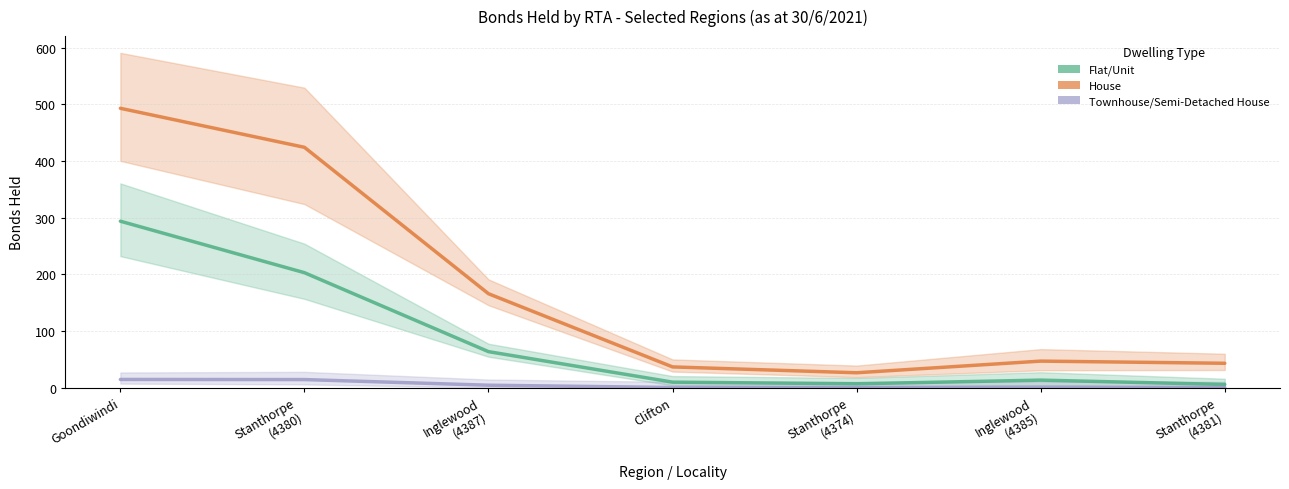

How many categories are shown in the chart?

7